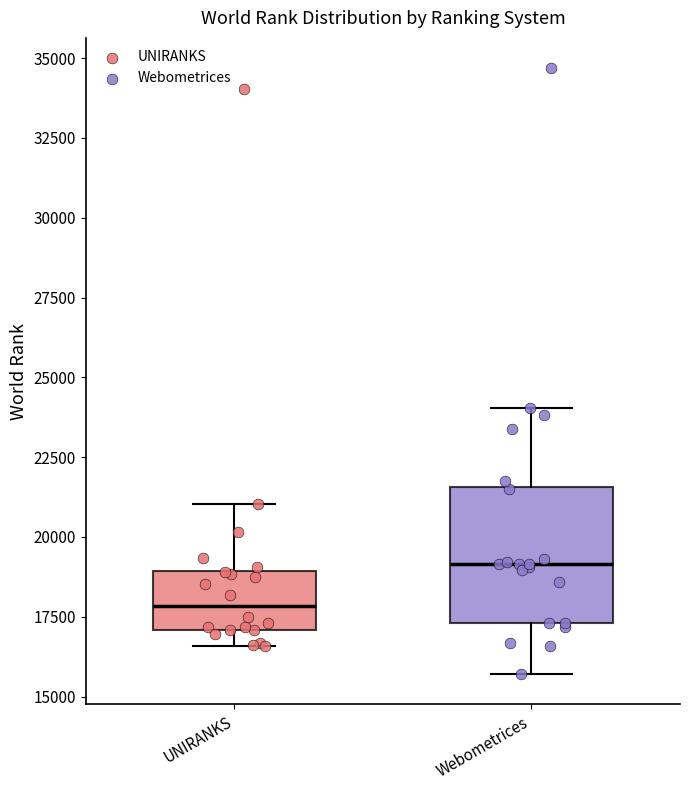

Which box's median line is the lowest?

UNIRANKS